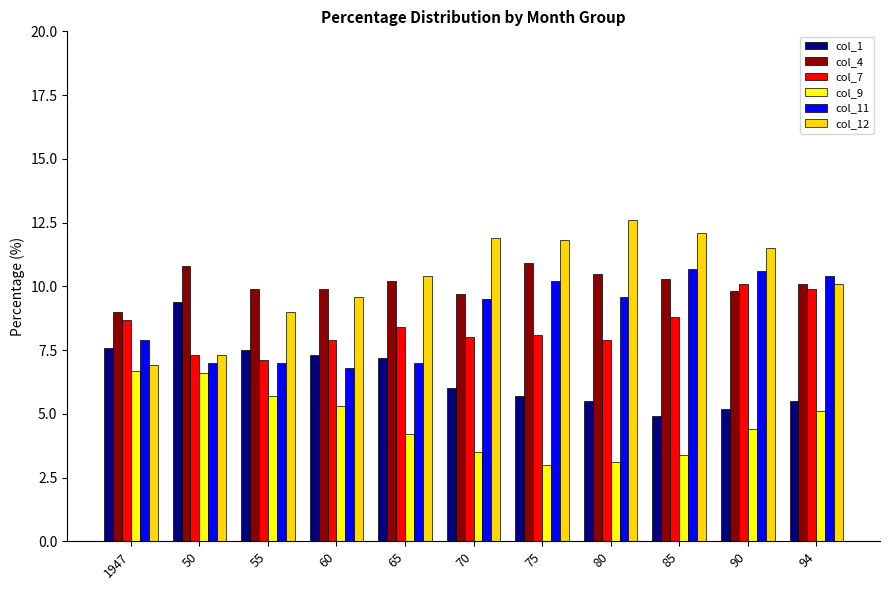

At how many categories does at least one series exceed 8?

11